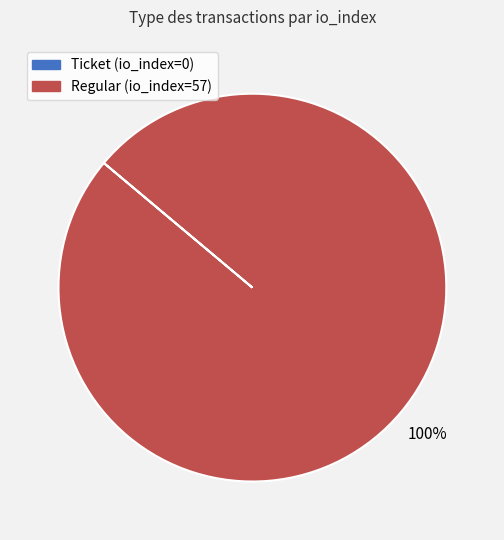

Which slice represents more than half of the pie?

Regular (io_index=57)